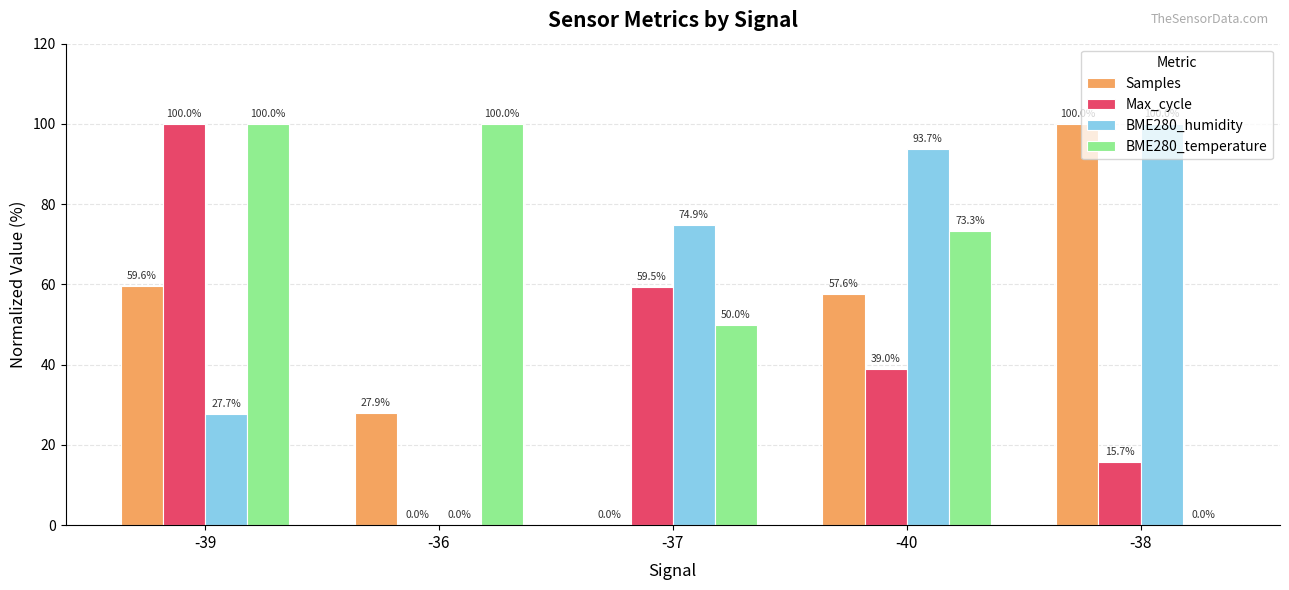

Are the bars grouped side by side (vs. stacked)?

Yes